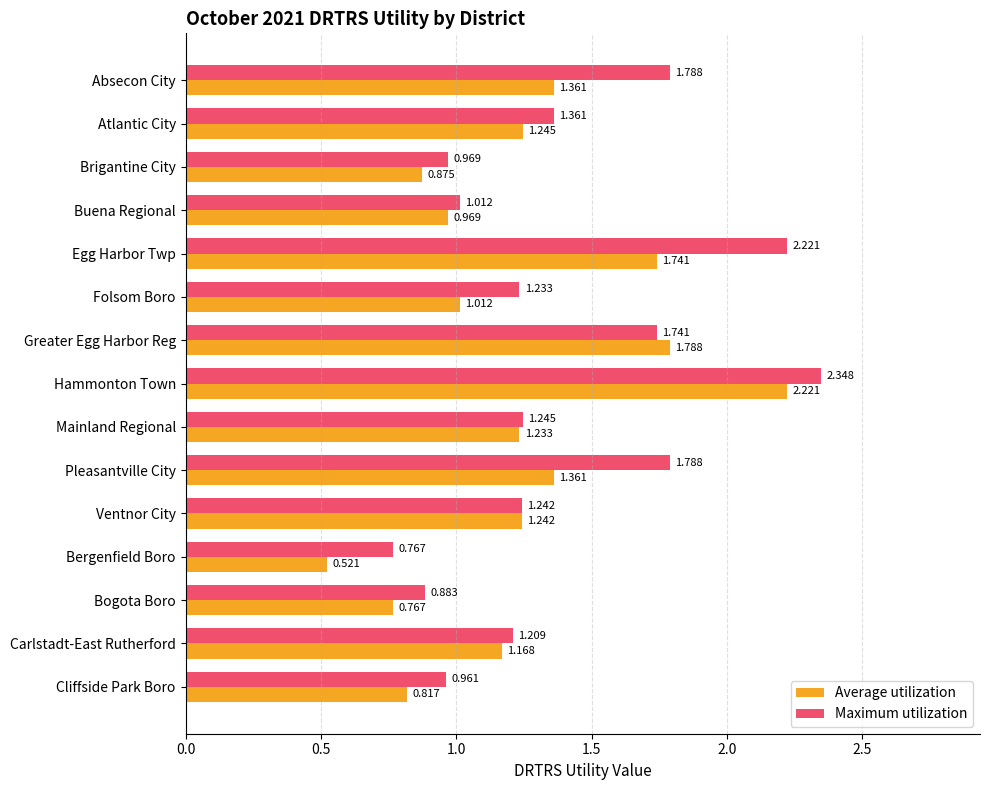

Between Mainland Regional and Ventnor City, which series saw the biggest shift?

Average utilization